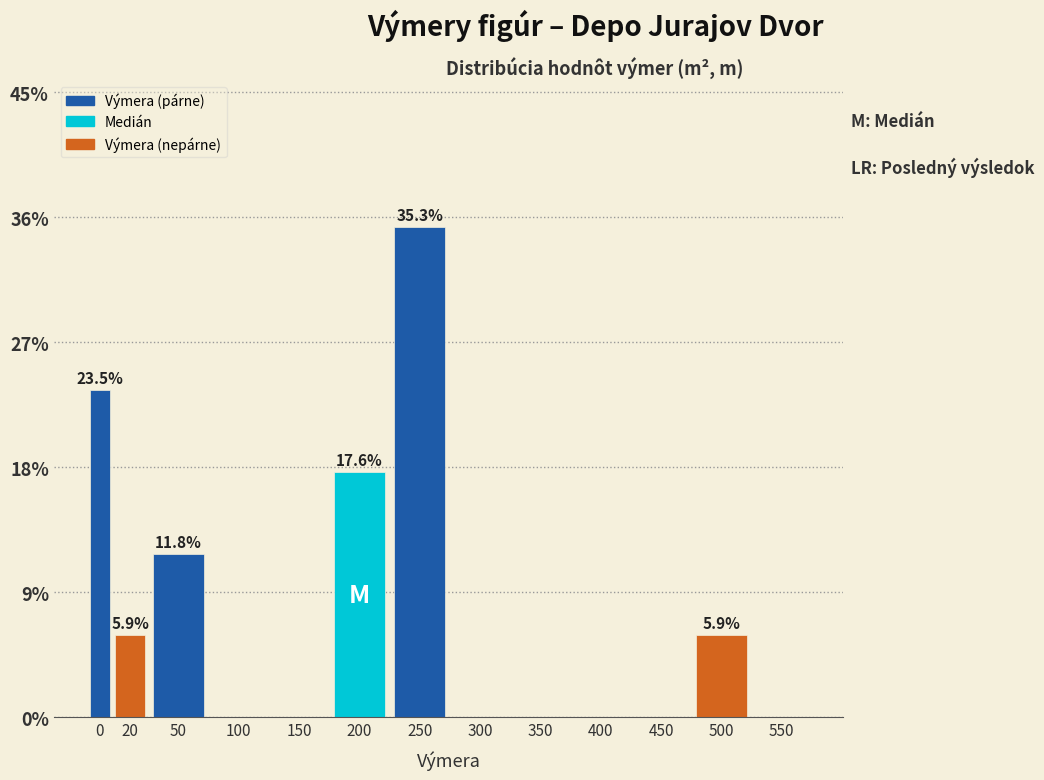

Reading left to right, list all the values displayed in this chart.

0=23.5	20=5.9	50=11.8	100=0.0	150=0.0	200=17.6	250=35.3	300=0.0	350=0.0	400=0.0	450=0.0	500=5.9	550=0.0